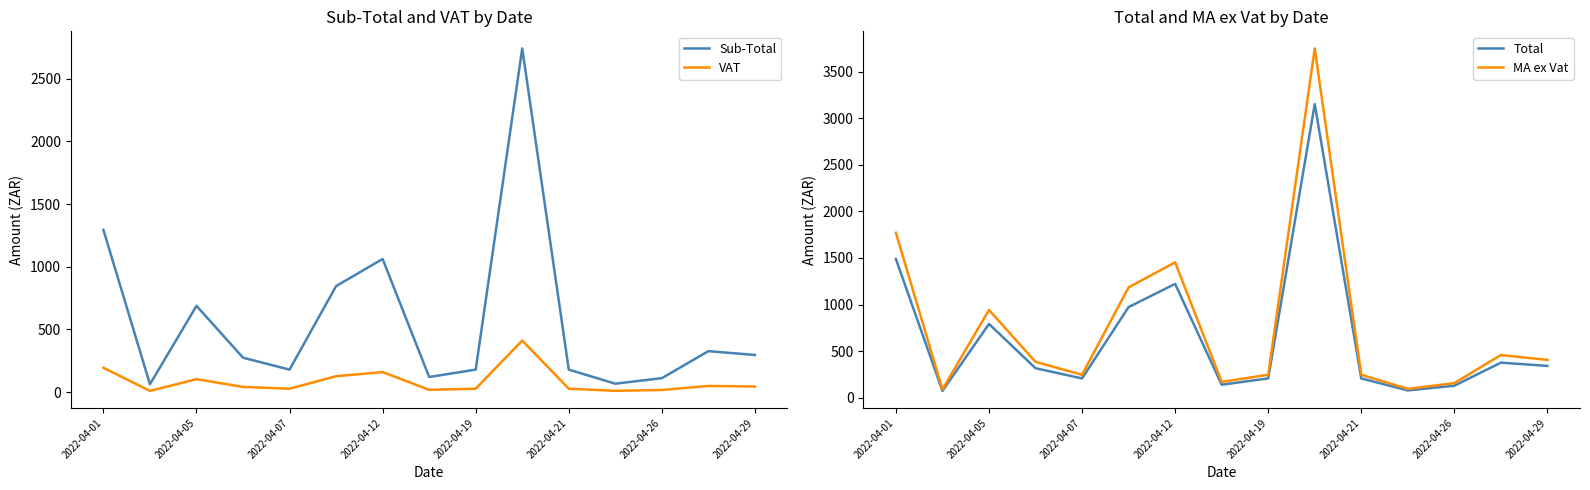

At which label is Sub-Total closest to 1402?

2022-04-01